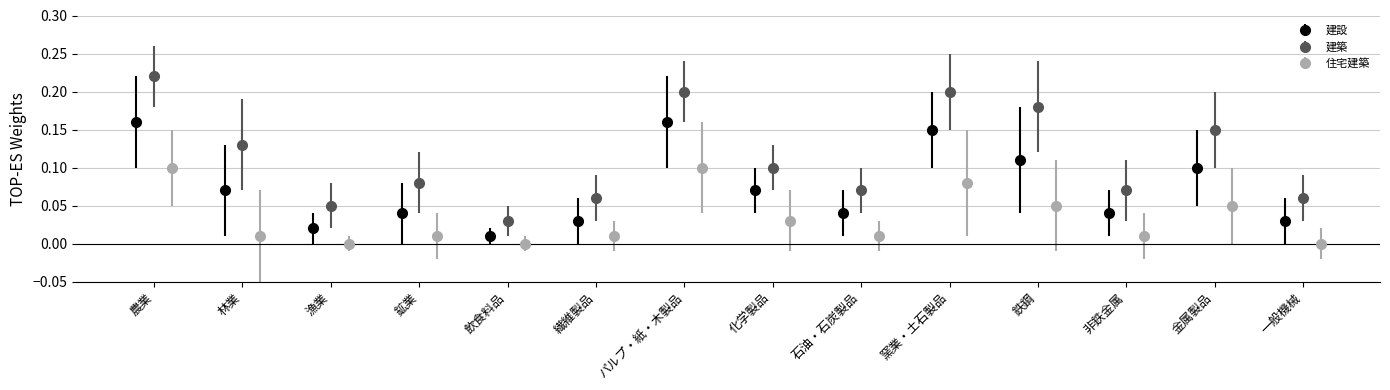

What is the average value of the 建築 series?

0.1